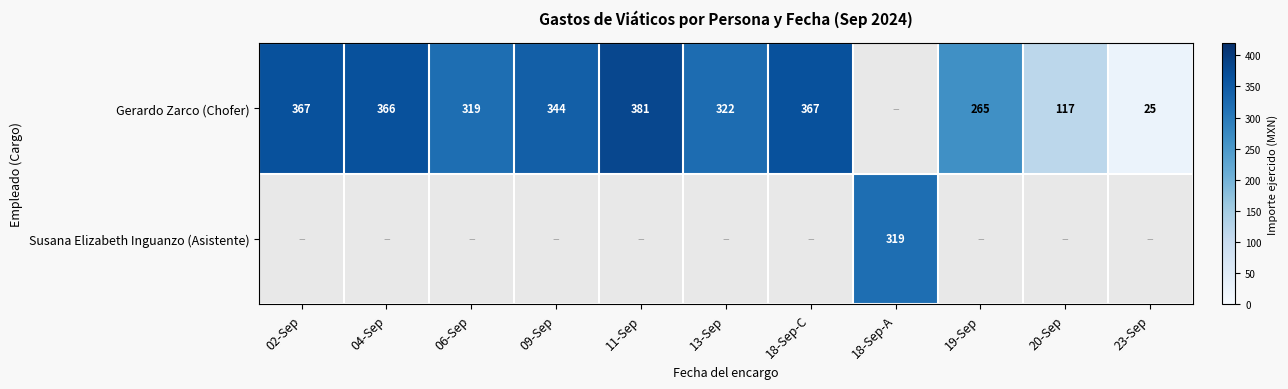

Is it true that Gerardo Zarco (Chofer) equals 529 at 06-Sep?

False